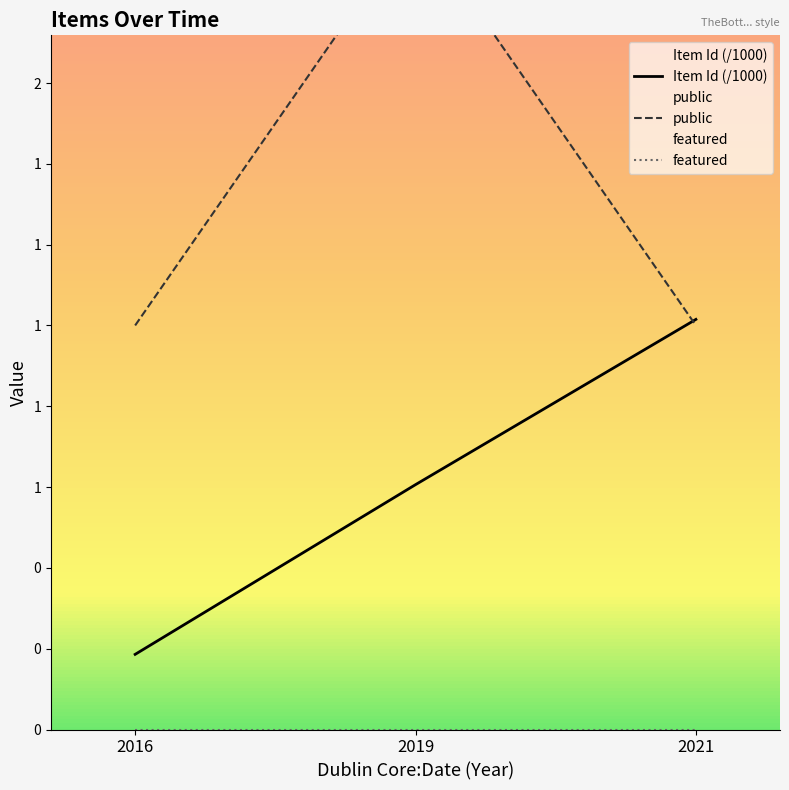

Between 12/11/2019 and 12/11/2019, which series saw the biggest shift?

public